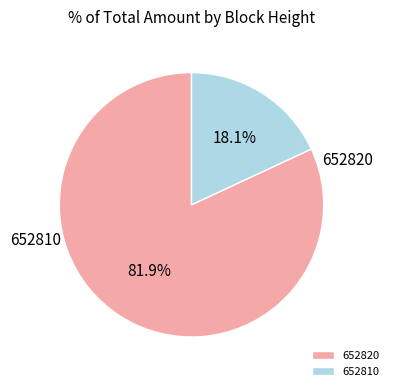

To the nearest percent, what is the difference between the largest and smallest slice percentages?

64%